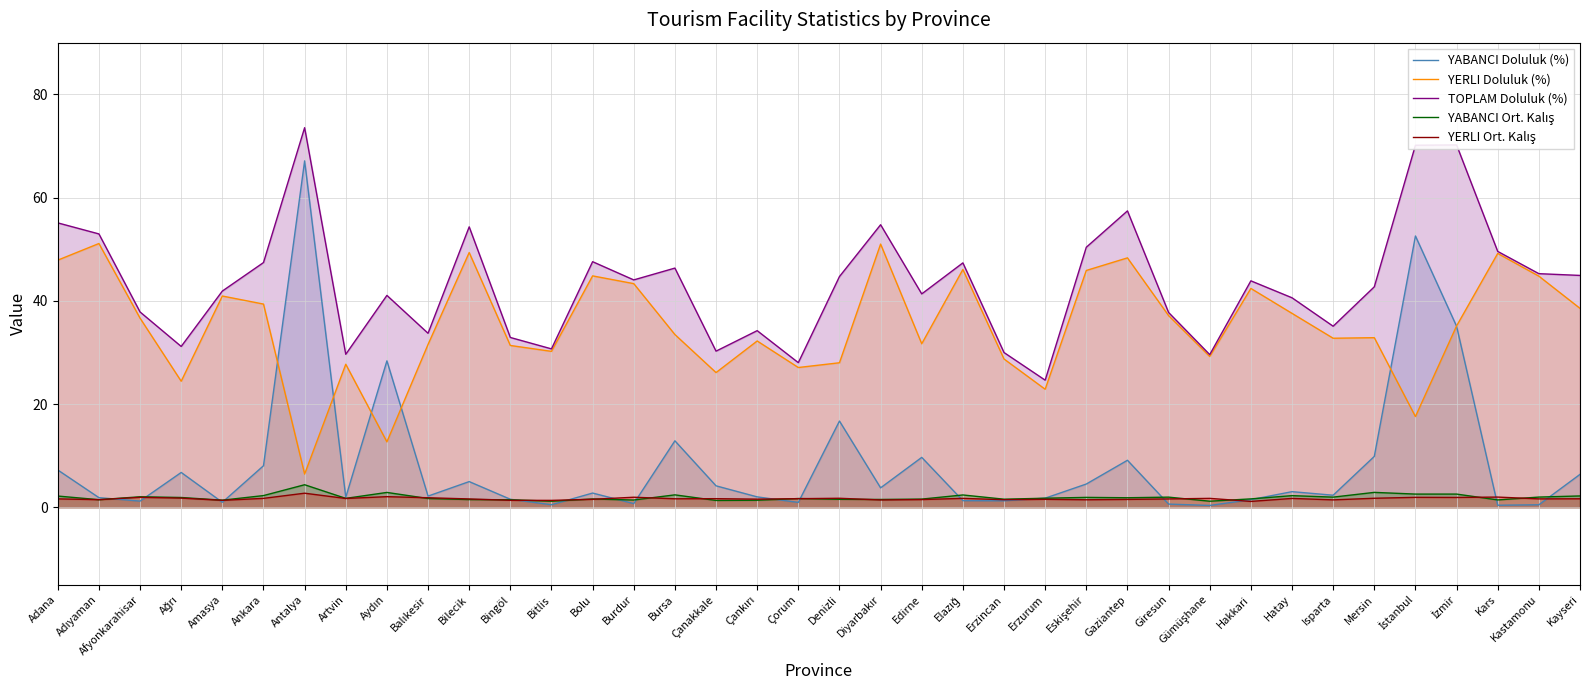

What is the minimum value for TOPLAM Doluluk (%)?

24.6